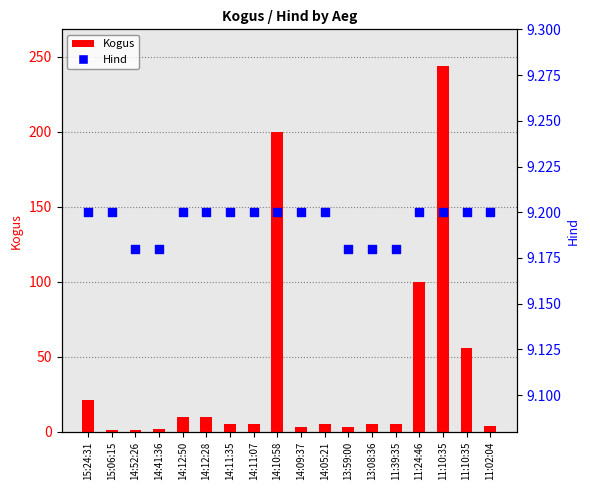

What is the total value across all series at 15:06:15?

10.2